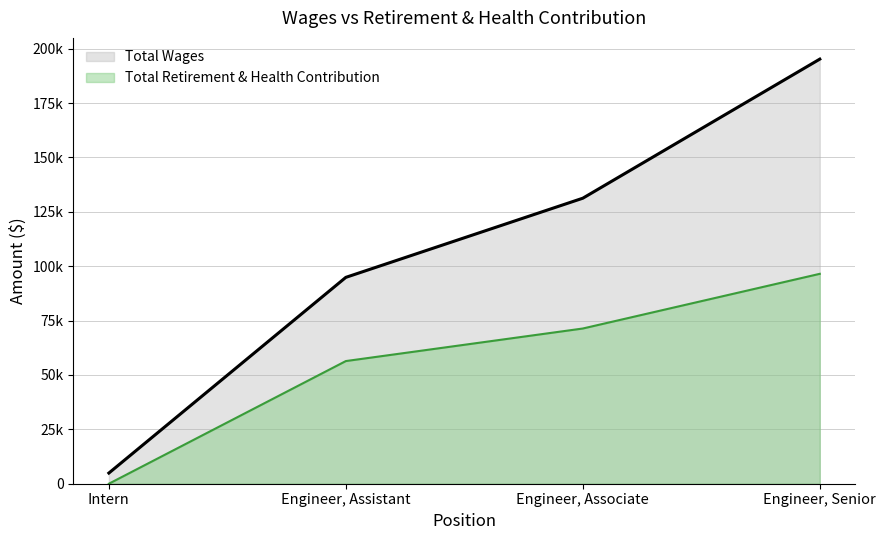

List the labels in order of Total Retirement & Health Contribution value, largest first.

Engineer, Senior, Engineer, Associate, Engineer, Assistant, Intern